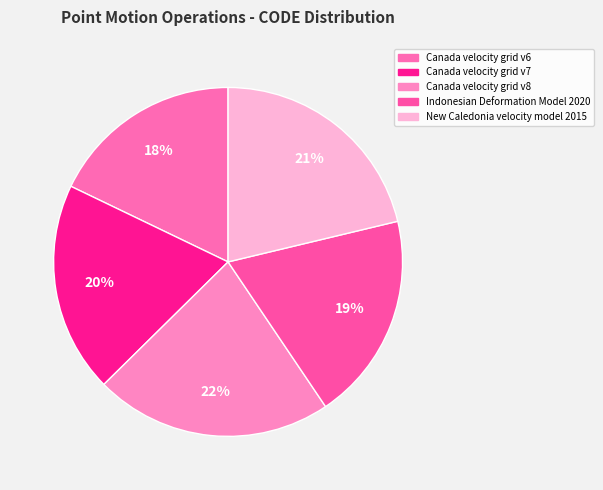

What is the largest slice in the pie chart?

Canada velocity grid v8